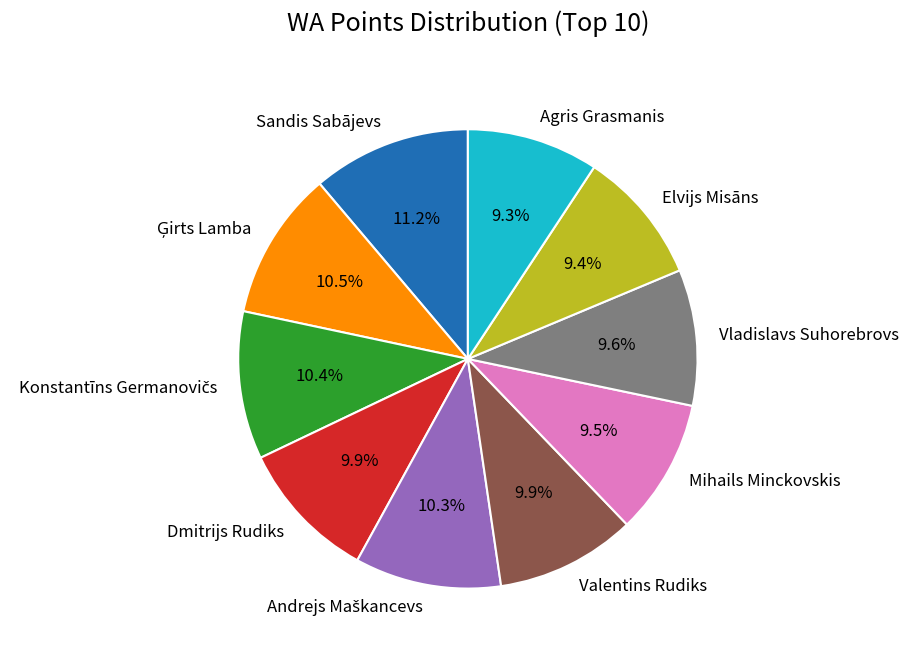

Approximately how many times larger is the value at Vladislavs Suhorebrovs compared to Dmitrijs Rudiks?

1.0